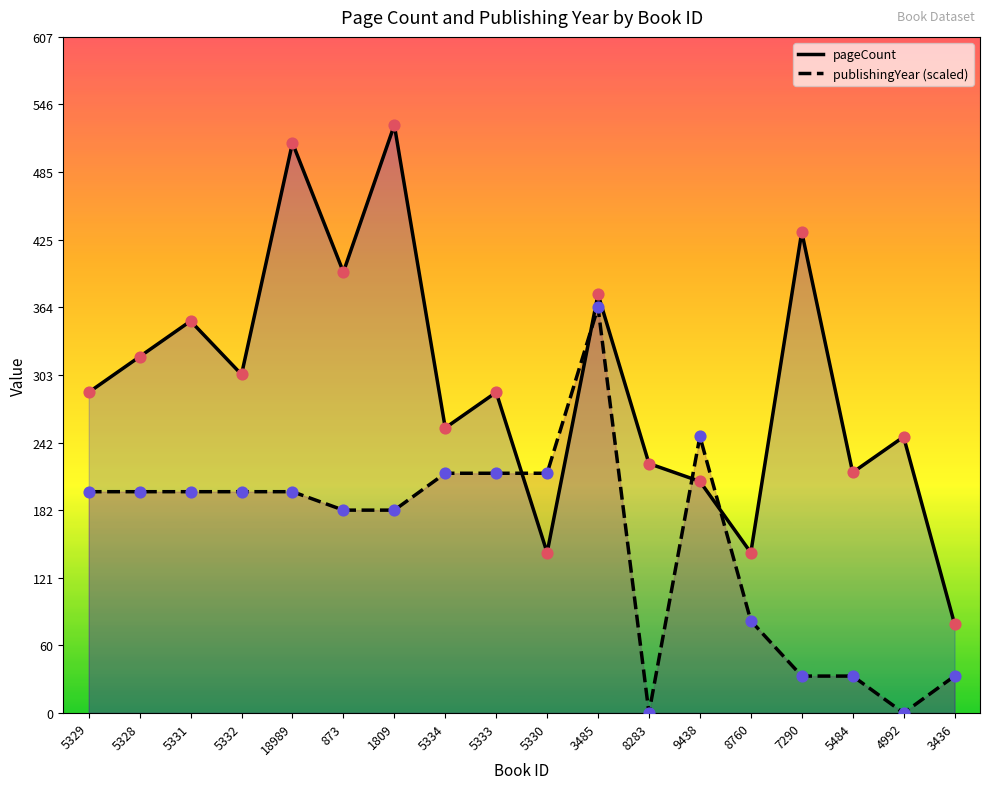

Which series has the largest total across all categories?

pageCount